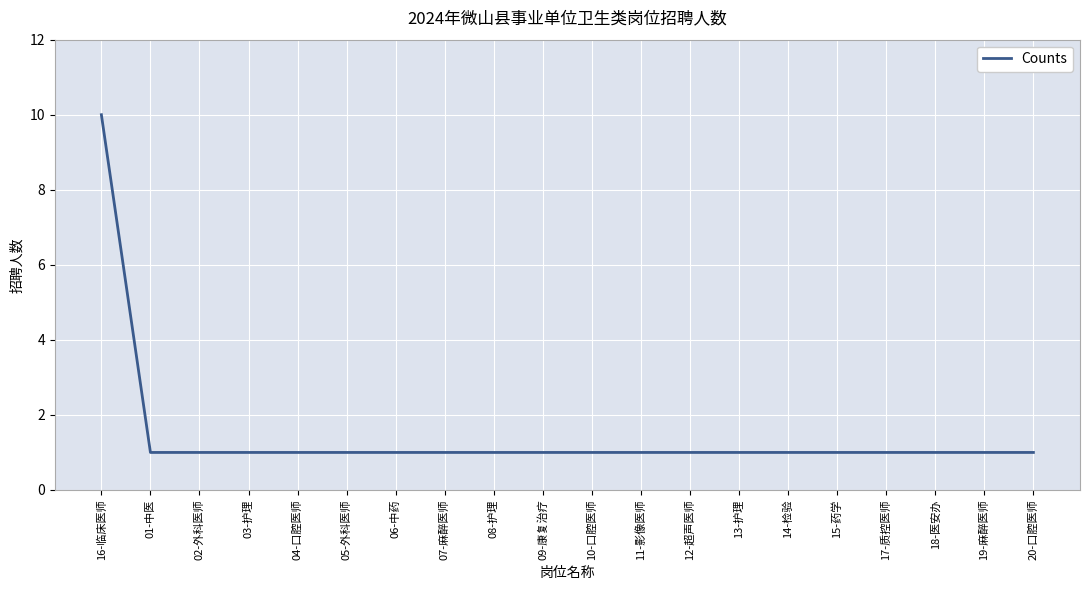

What position from the left is 02-外科医师?

3